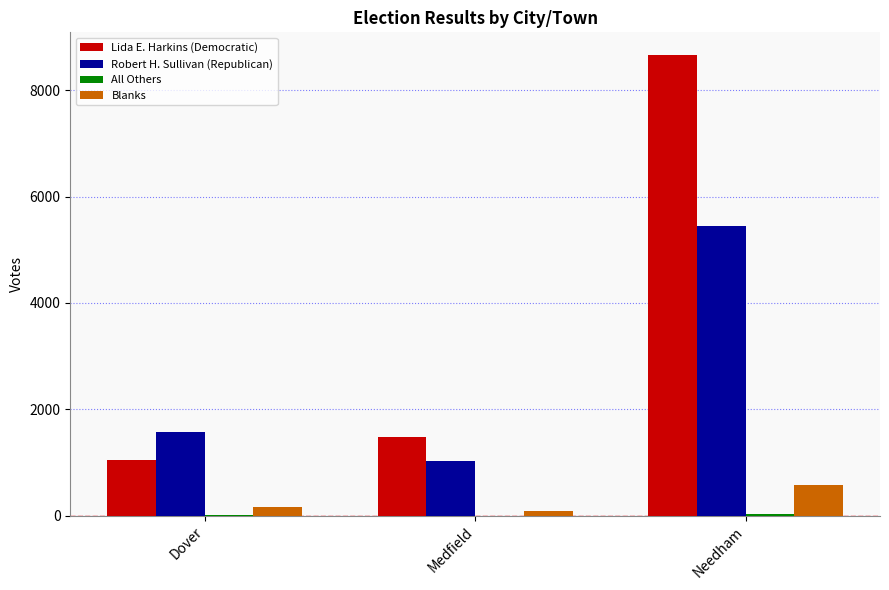

What is the difference between the Lida E. Harkins (Democratic) values at Needham and Medfield?

7171